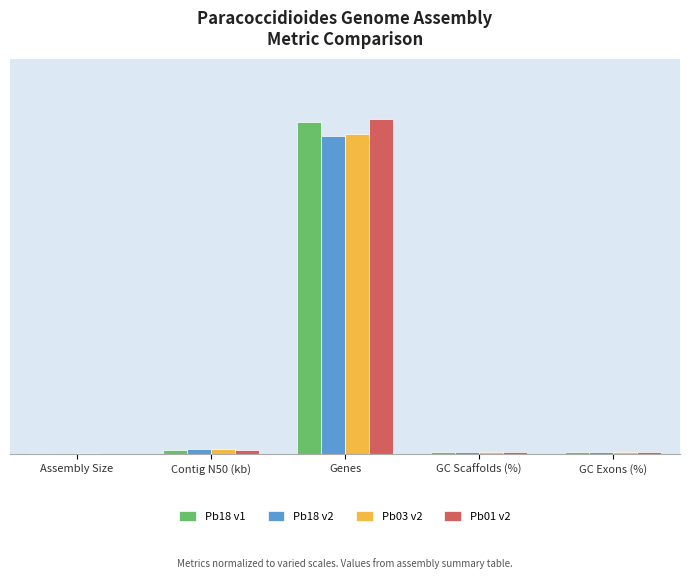

What is the value of the Pb03 v2 bar at the 4th from the left?

44.5